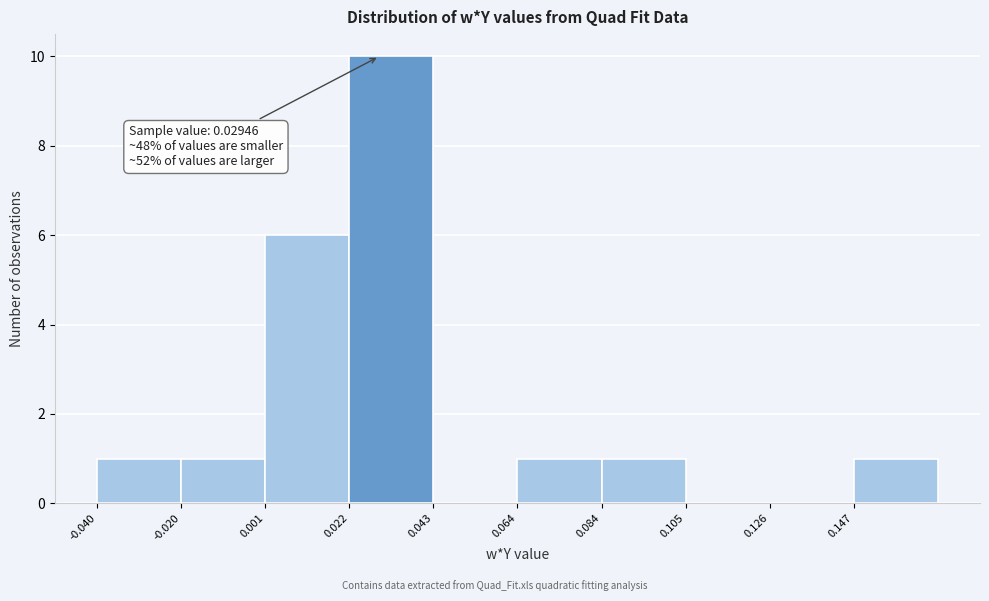

Over which range of the x-axis is the bar tallest?

0.020 to 0.045